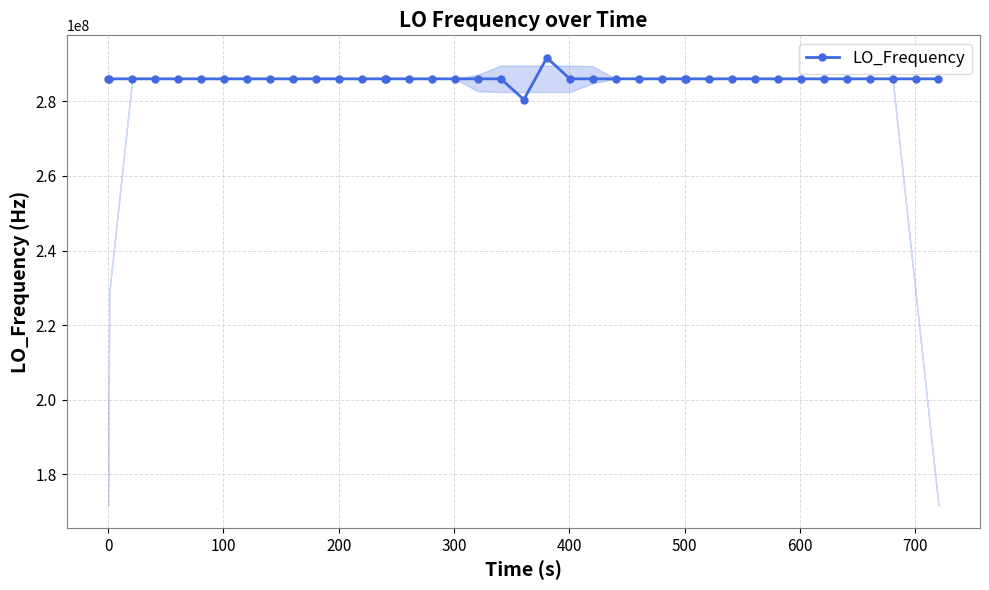

What is the greatest value displayed?

291711593.4